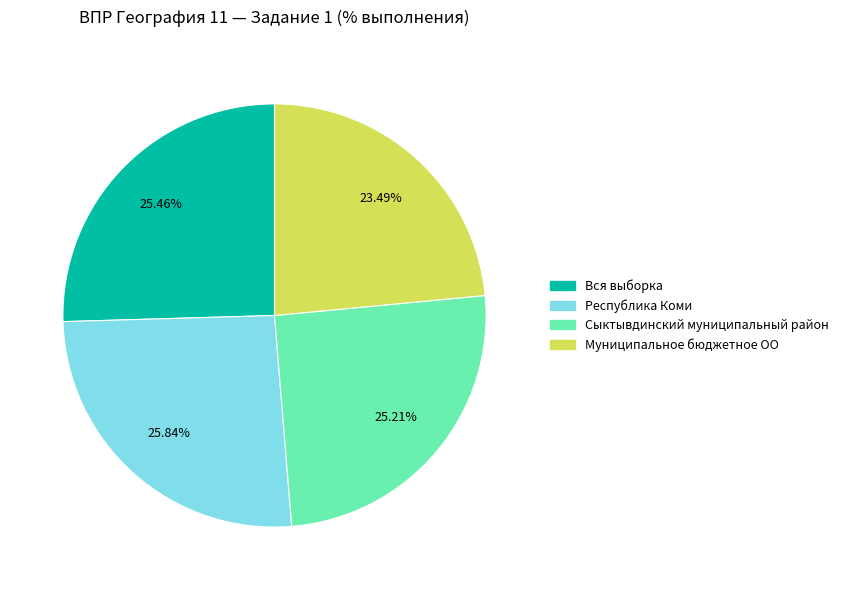

To the nearest percent, what is the difference between the Муниципальное бюджетное ОО and Сыктывдинский муниципальный район slice percentages?

2%